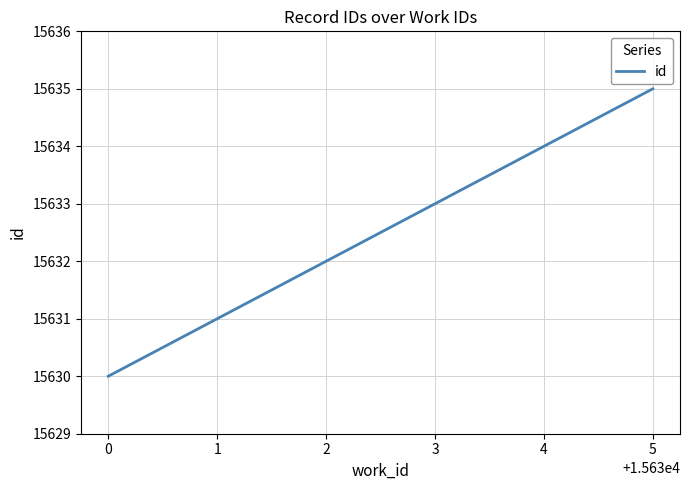

List the labels in order of value, smallest first.

0, 1, 5